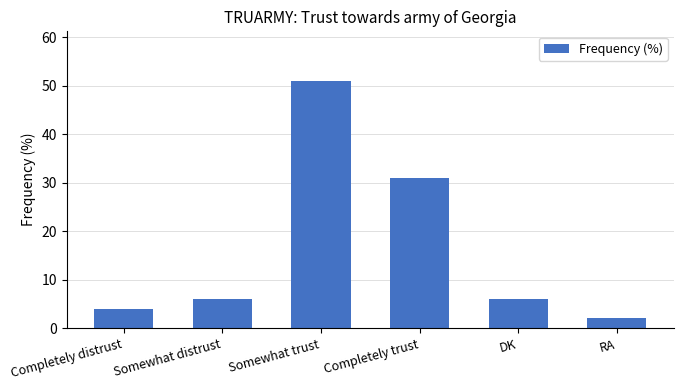

Which has a higher value, DK or Completely trust?

Completely trust